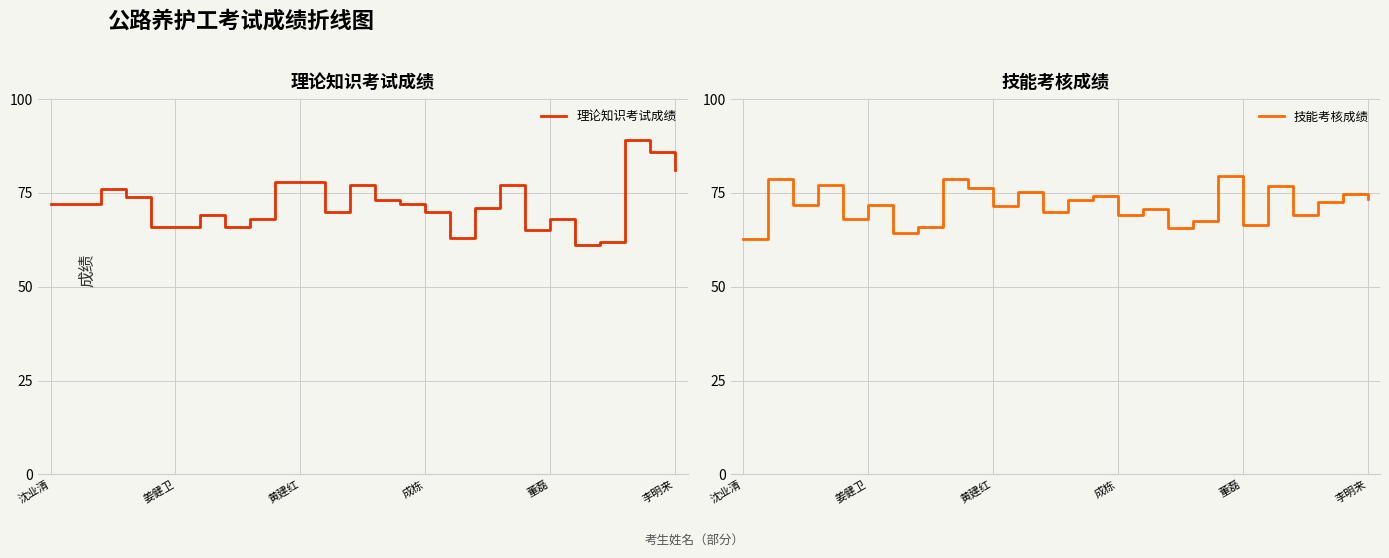

What is the total value across all series at 23?

161.6